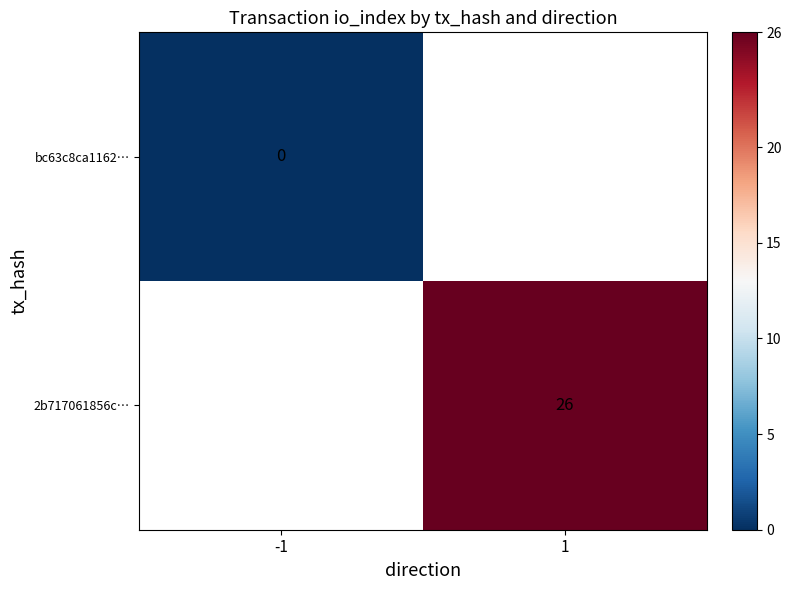

The 2b717061856c… series shows 40 at 1. True or false?

False